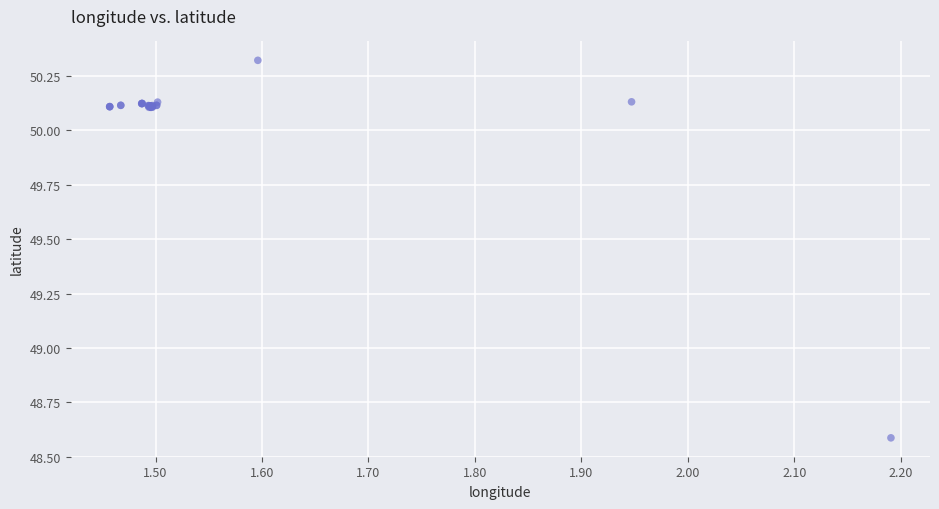

What Y value in the scatter plot is closest to 49?

48.6